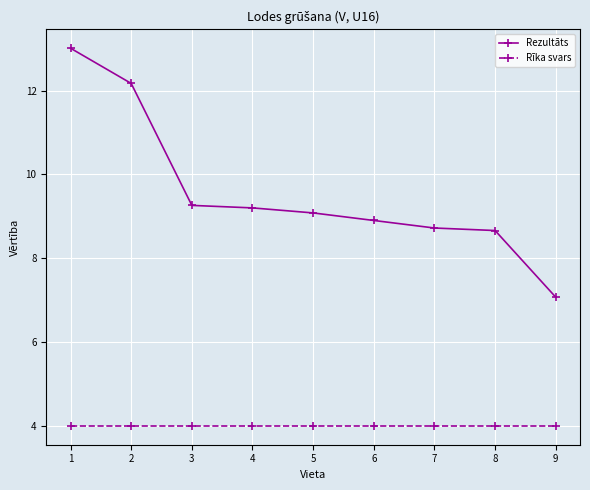

Which series changed the most between 2 and 6?

Rezultāts